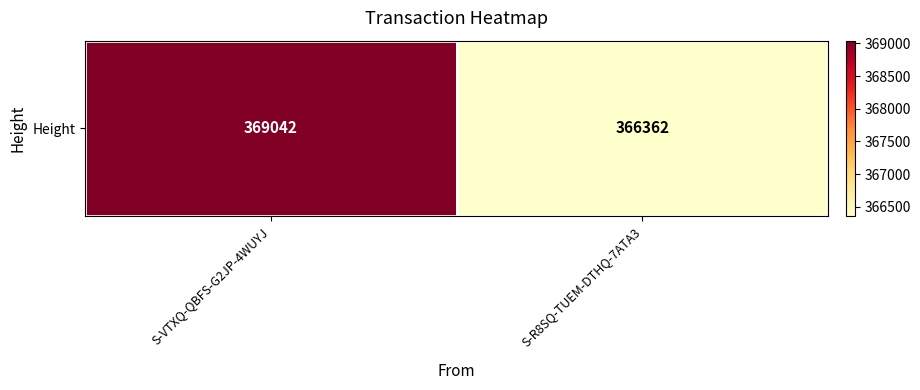

What is the change in value from S-VTXQ-QBFS-G2JP-4WUYJ to S-R8SQ-TUEM-DTHQ-7ATA3?

-2680